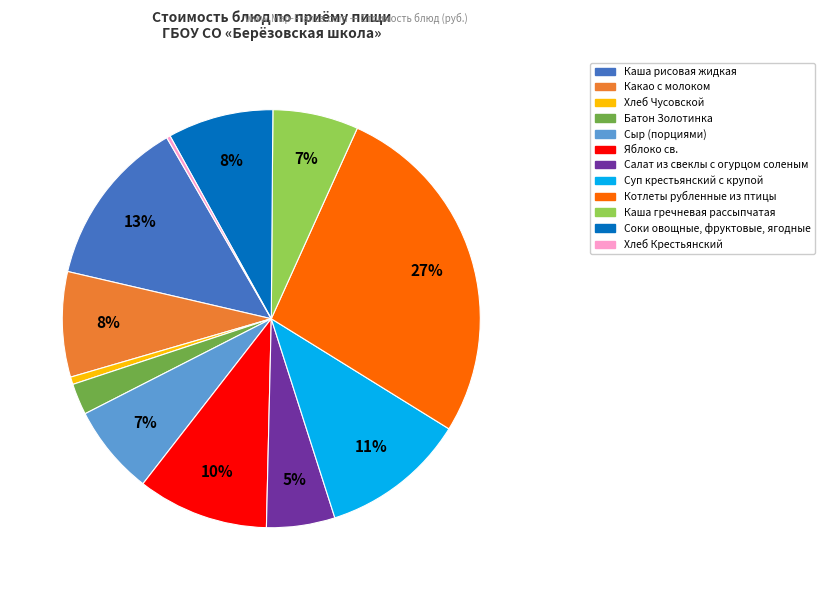

Combined, do Батон Золотинка and Каша рисовая жидкая account for over 50%?

No